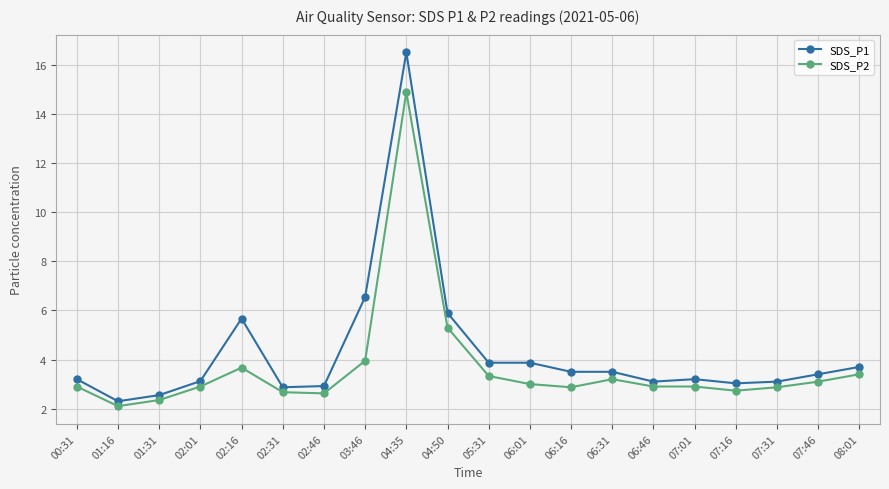

What is the spread (max minus min) of values at 02:31?

0.2